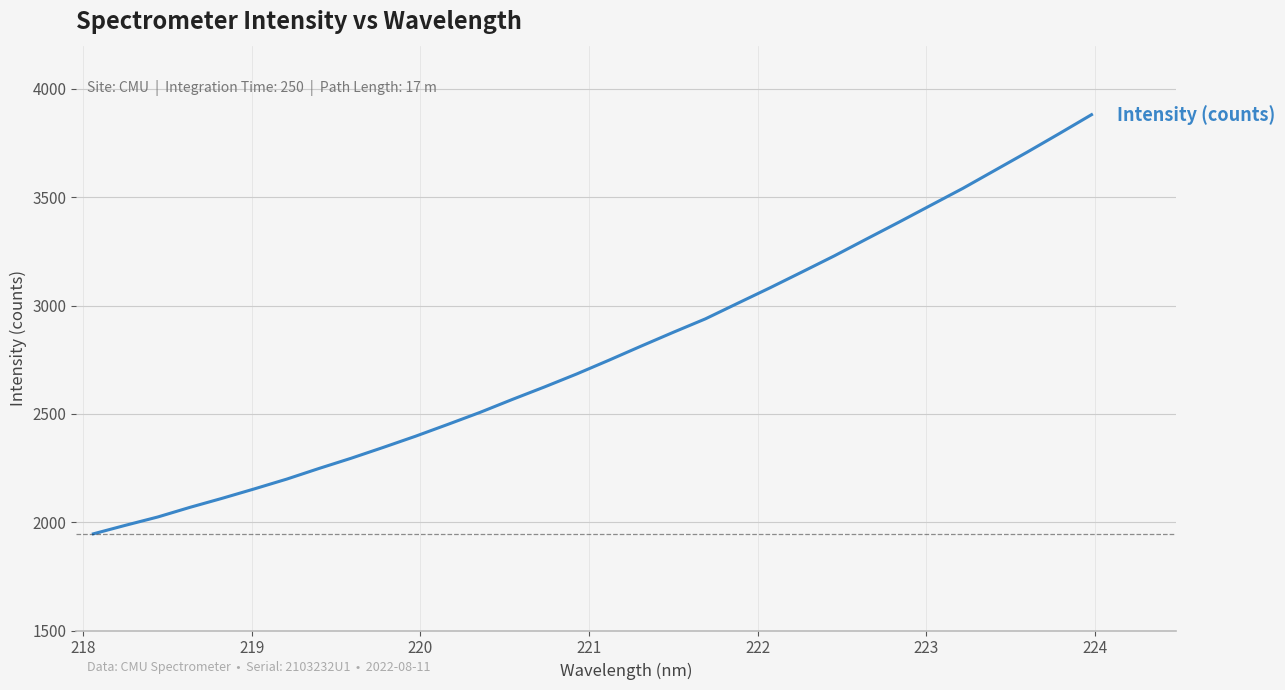

What is the sum of all values?

89165.7